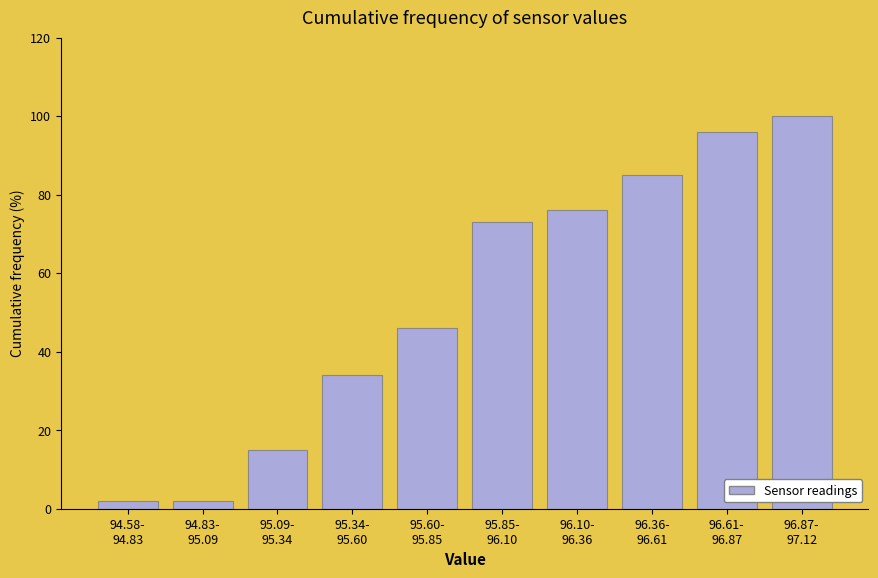

Reading left to right, list all the values displayed in this chart.

2	2	15	34	46	73	76	85	96	100